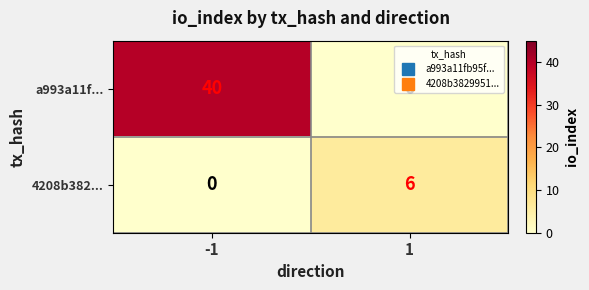

Is it true that 4208b382... equals 6 at 1?

True